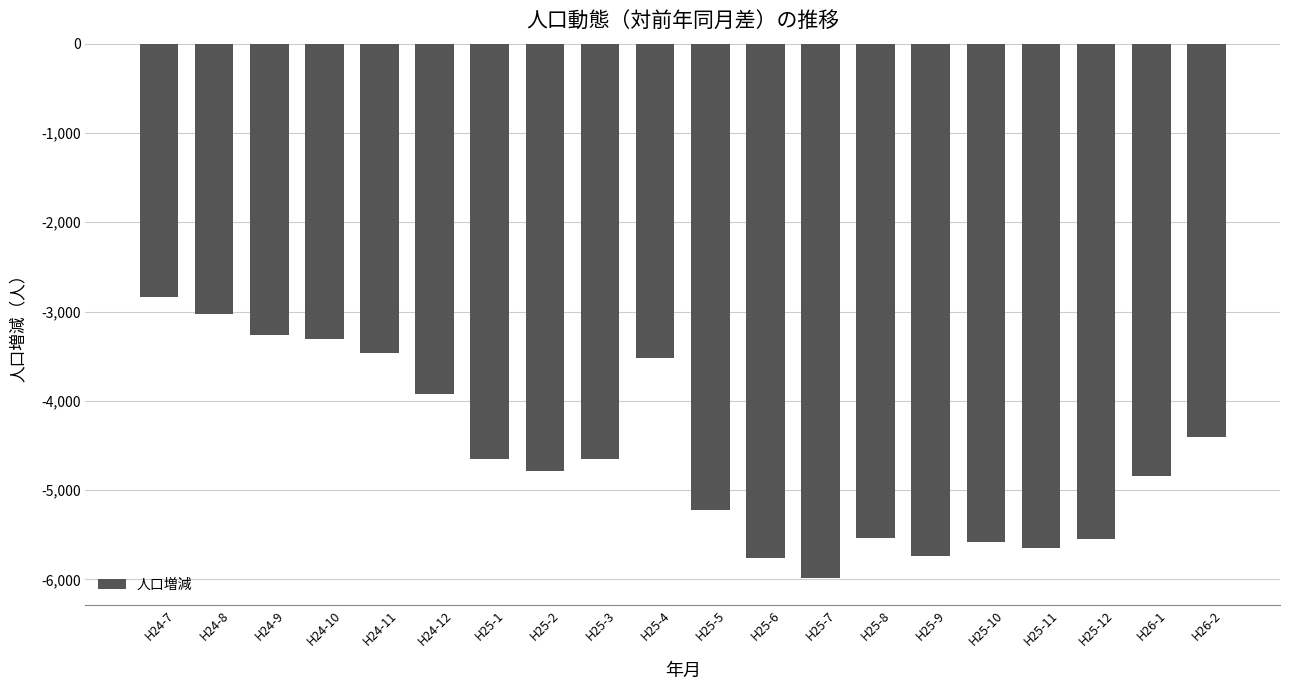

What is the label of the 8th bar from the left?

H25-2